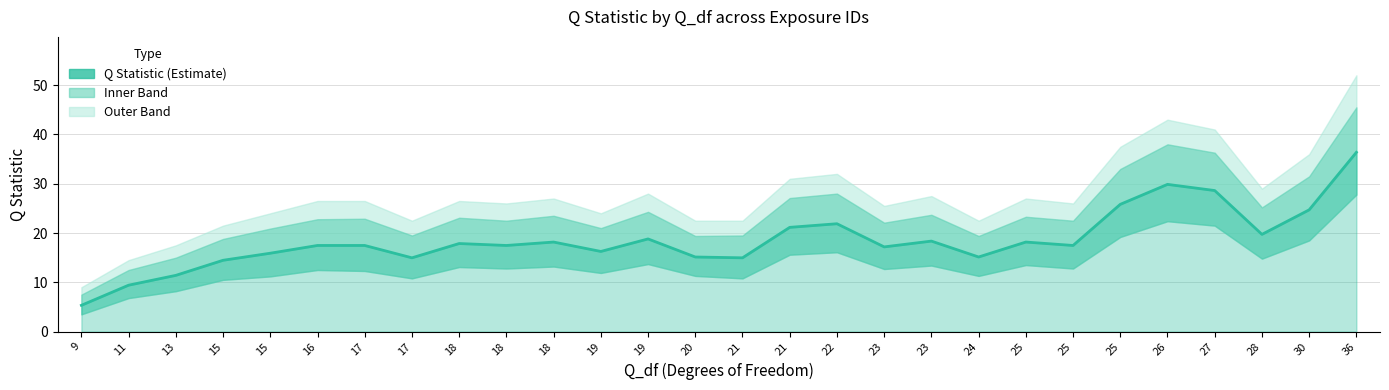

List the labels in order of value, smallest first.

9, 11, 13, 15, 17, 21, 20, 24, 15, 19, 23, 17, 18, 25, 16, 18, 18, 25, 23, 19, 28, 21, 22, 30, 25, 27, 26, 36